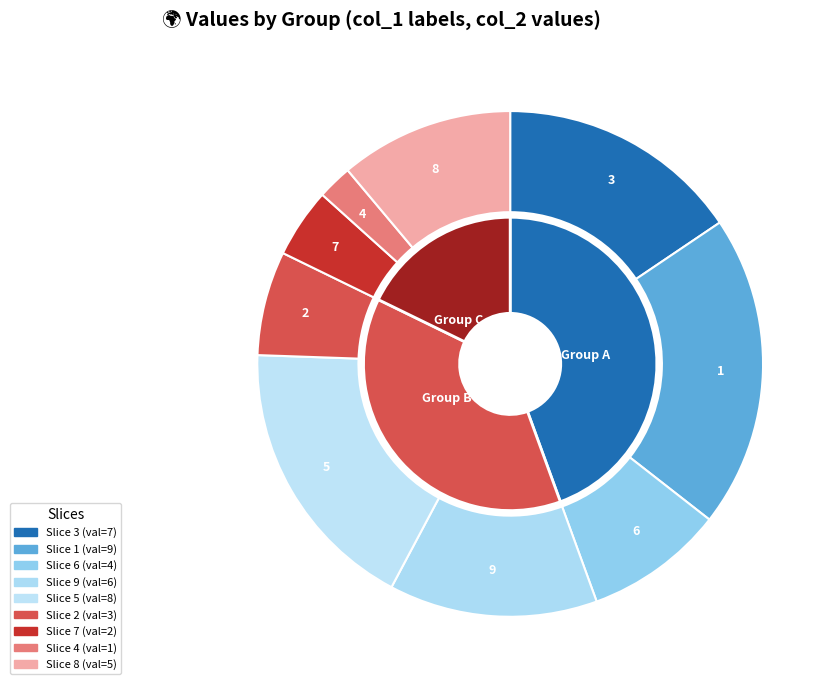

True or false: 6 accounts for 9% of the total.

True